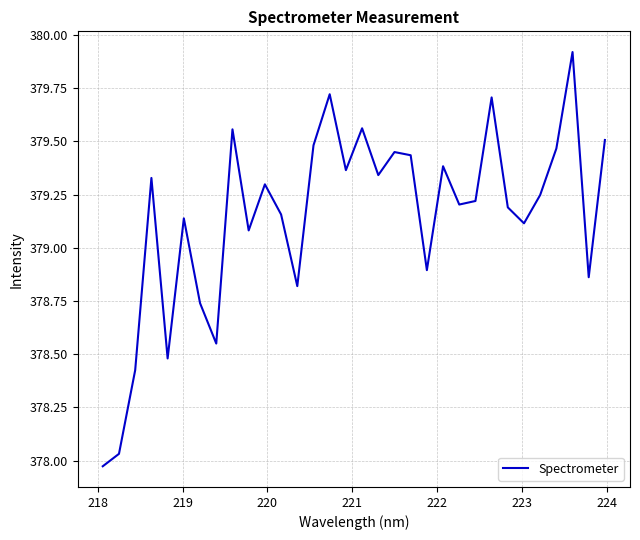

What is the difference between the maximum and minimum values?

1.9